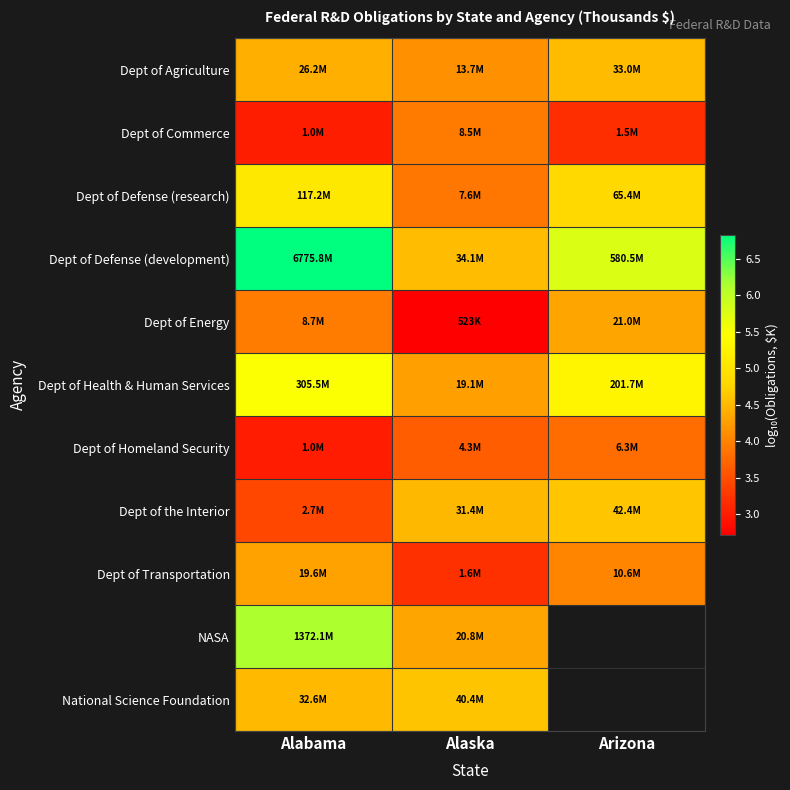

Is it true that Dept of Agriculture equals 2.9 at Arizona?

False